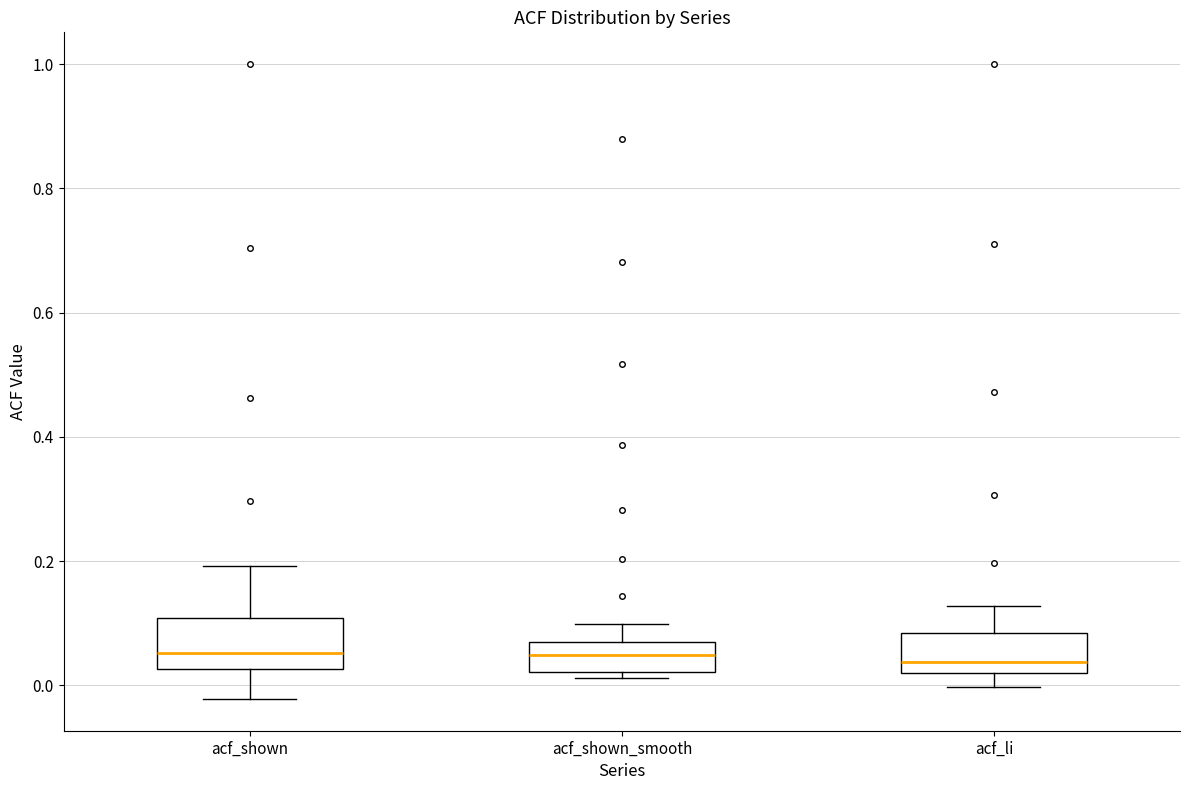

Where does the median line of the box for acf_li sit on the y-axis? The values are not printed on the chart, so give them approximately, as read against the axis.

0.04